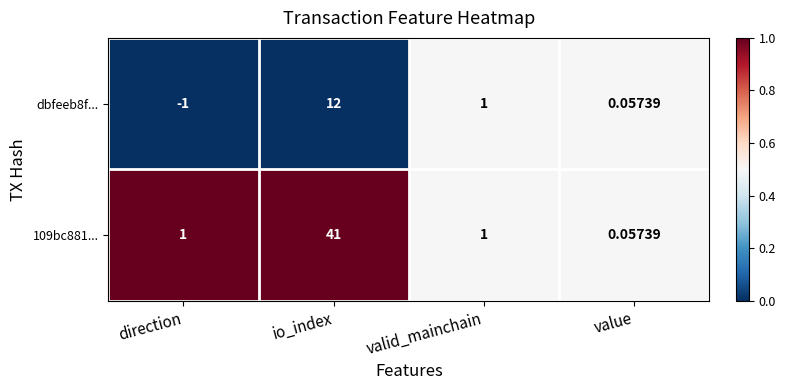

Which label corresponds to the largest value in the chart?

io_index